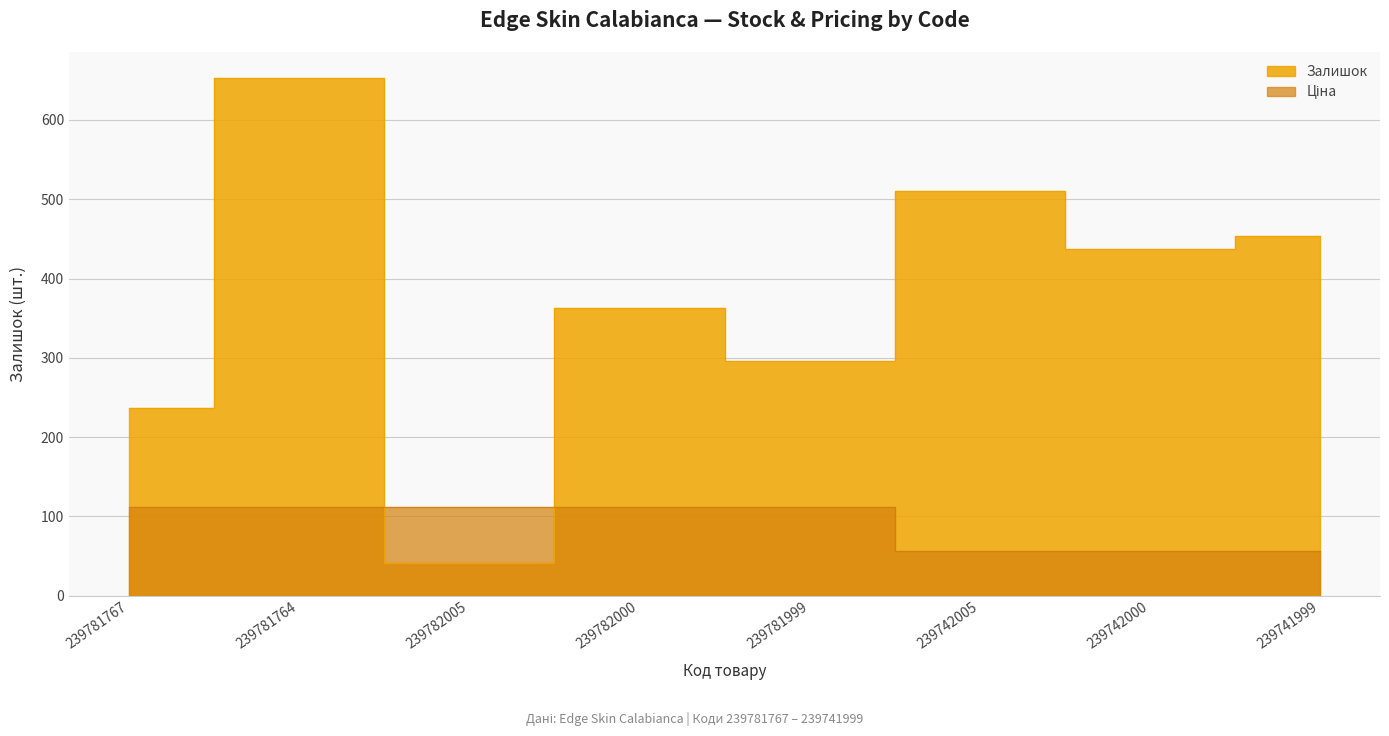

What is the label of the 2nd point from the left?

239781764